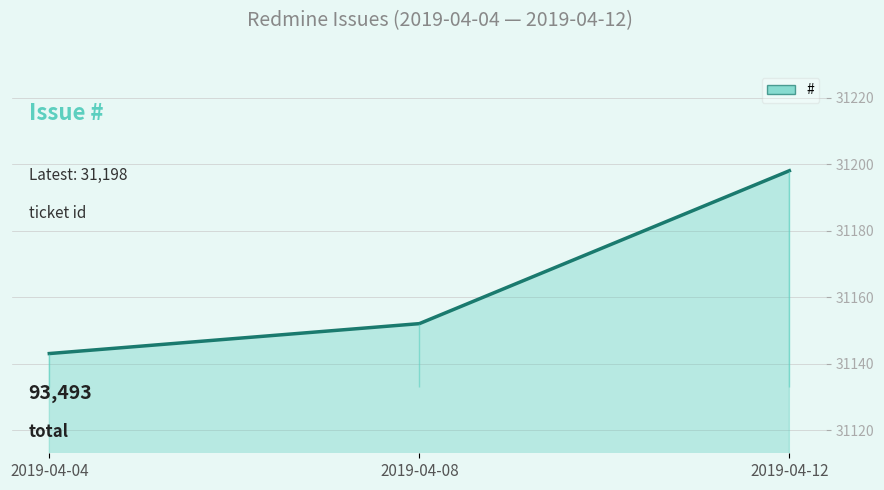

What is the change in value from 2019-04-04 to 2019-04-08?

+9